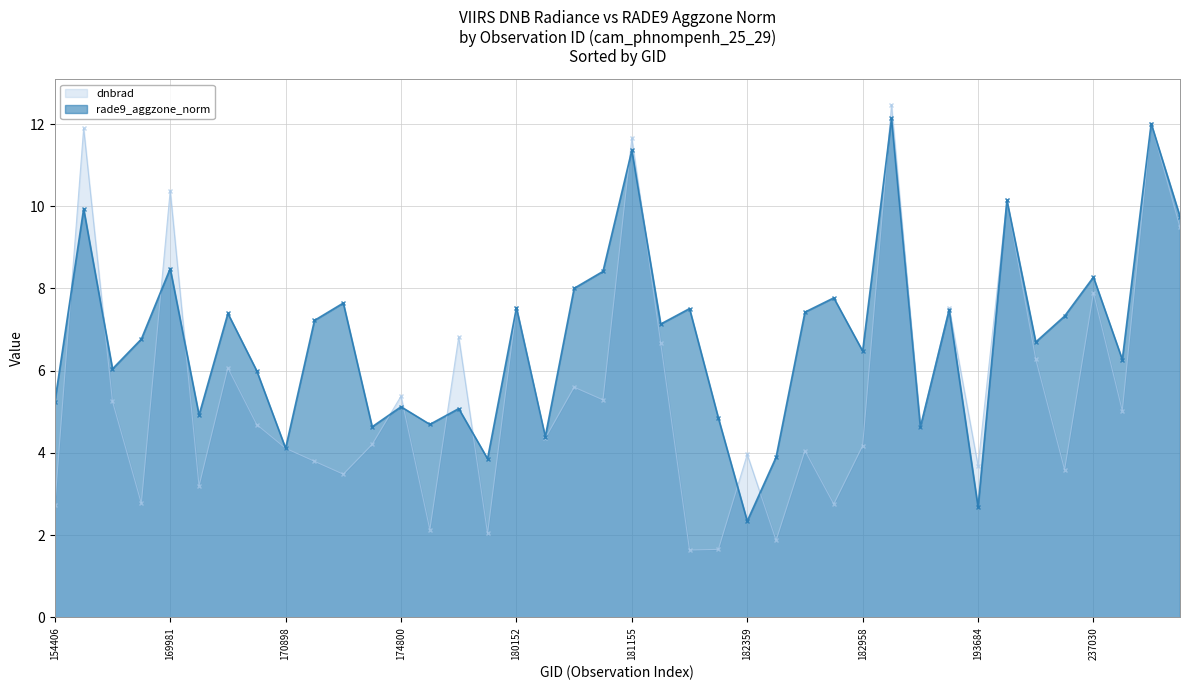

What are all the series names shown in the legend?

dnbrad, rade9_aggzone_norm